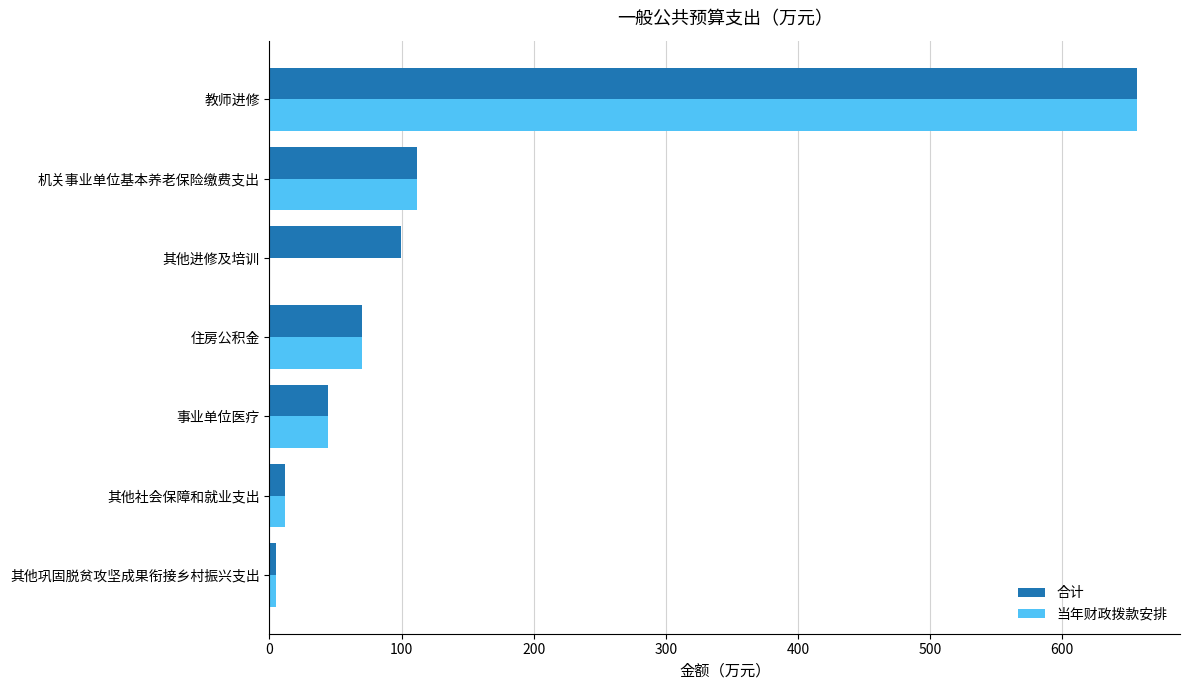

What is the maximum value for 合计?

656.5